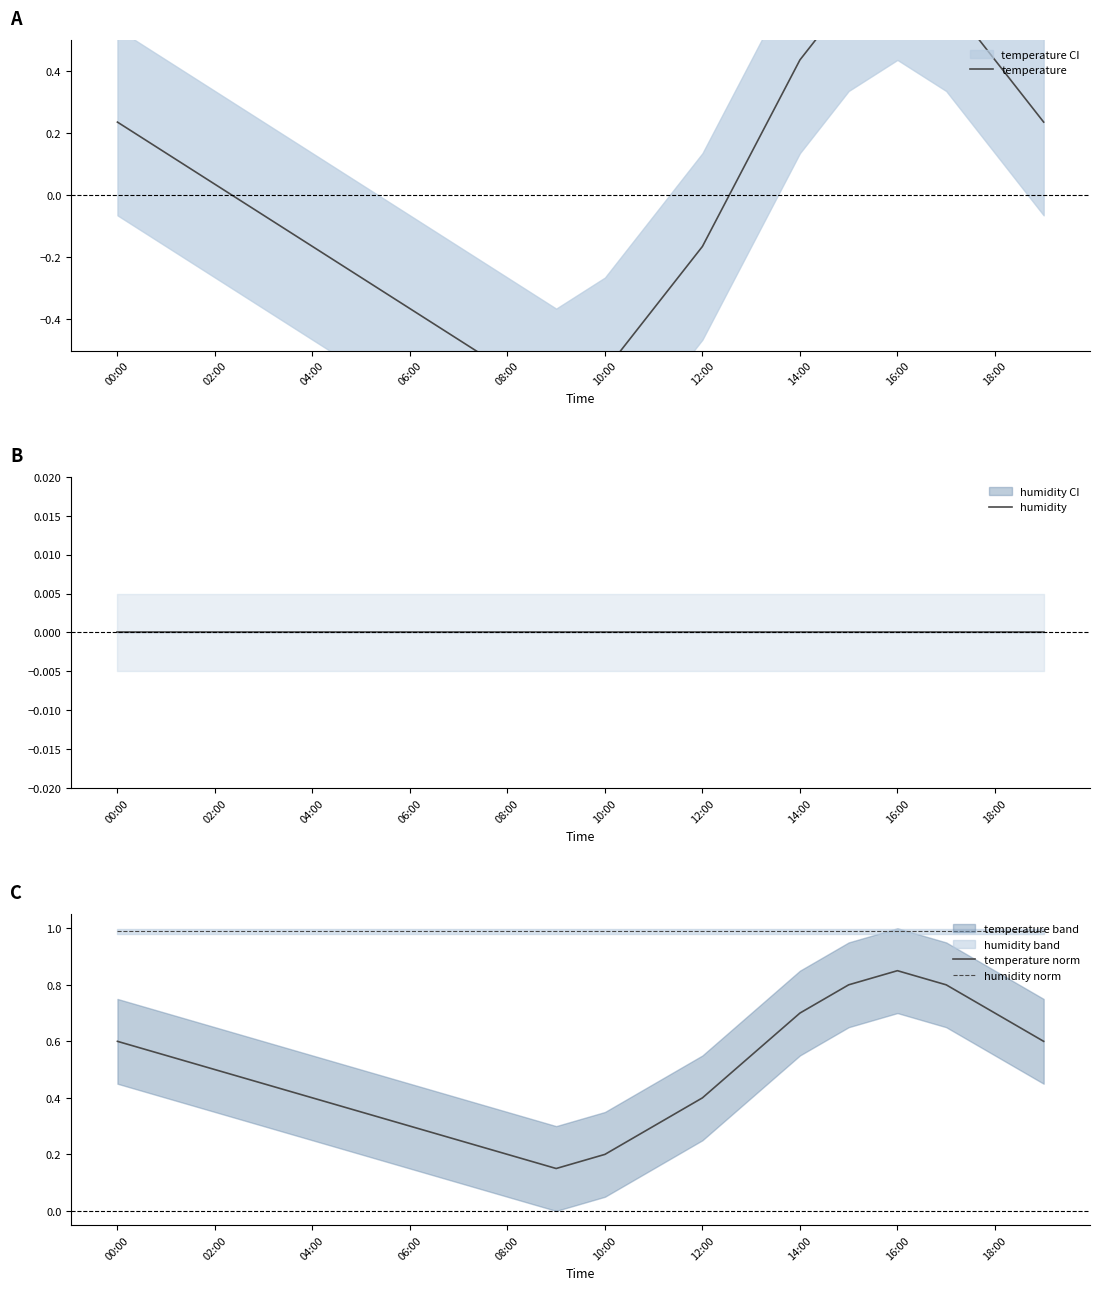

List the series in order of their peak value, lowest first.

humidity, temperature, temperature norm, humidity norm